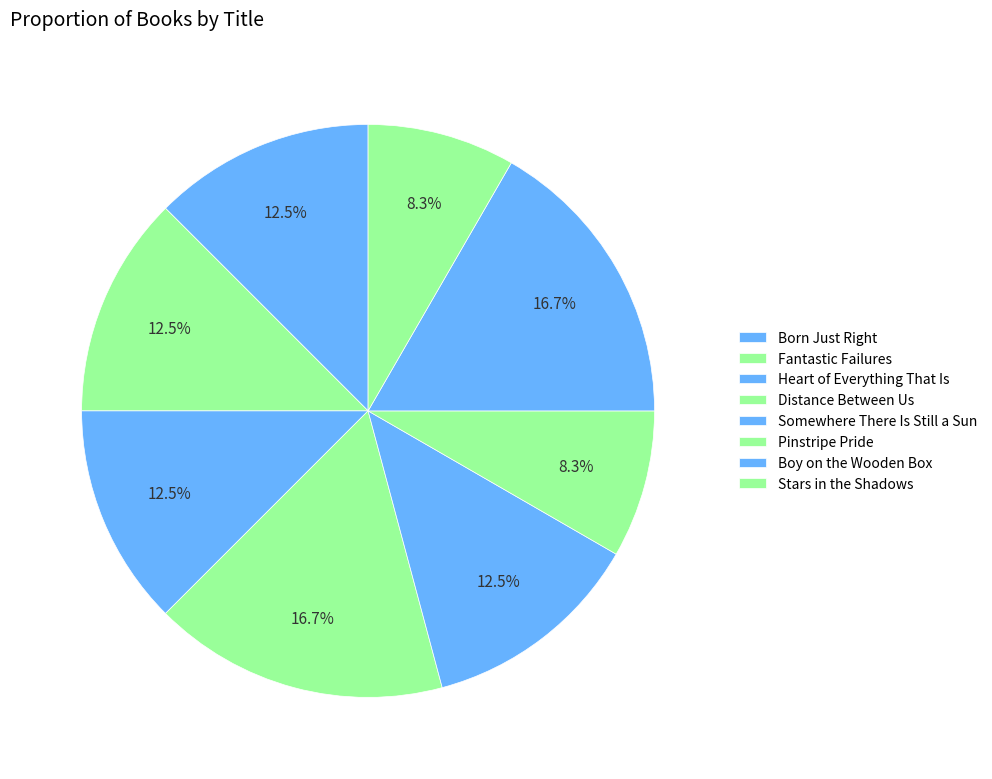

Is Stars in the Shadows the majority of the pie?

No